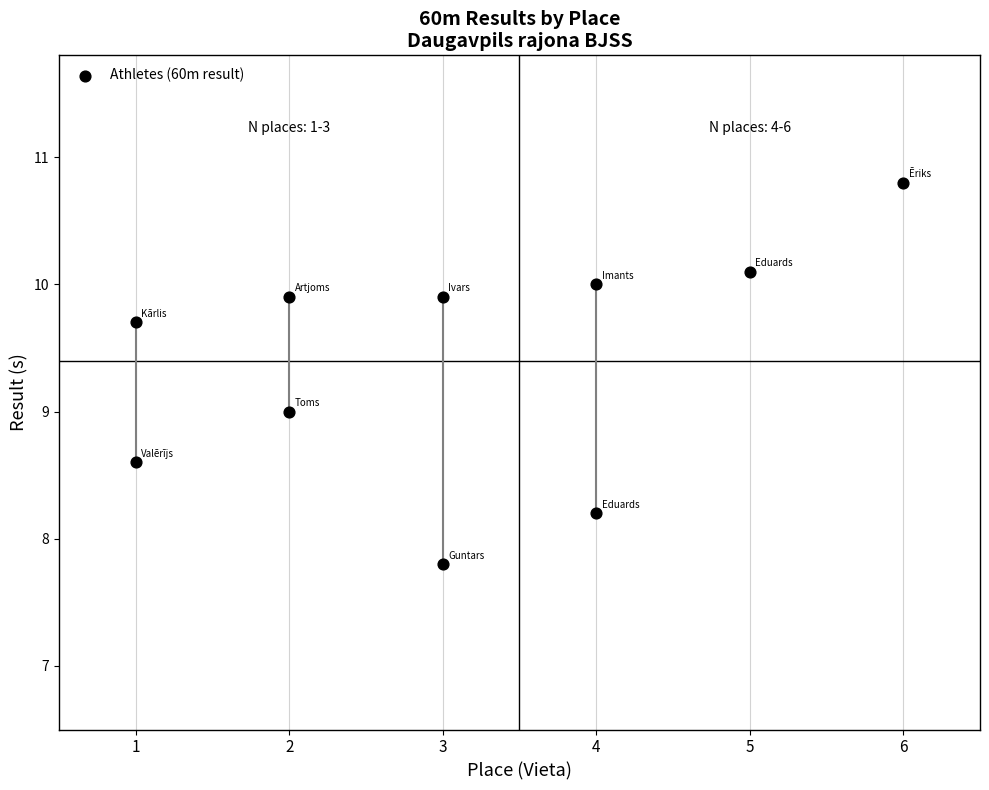

What is the average Y value?

9.4